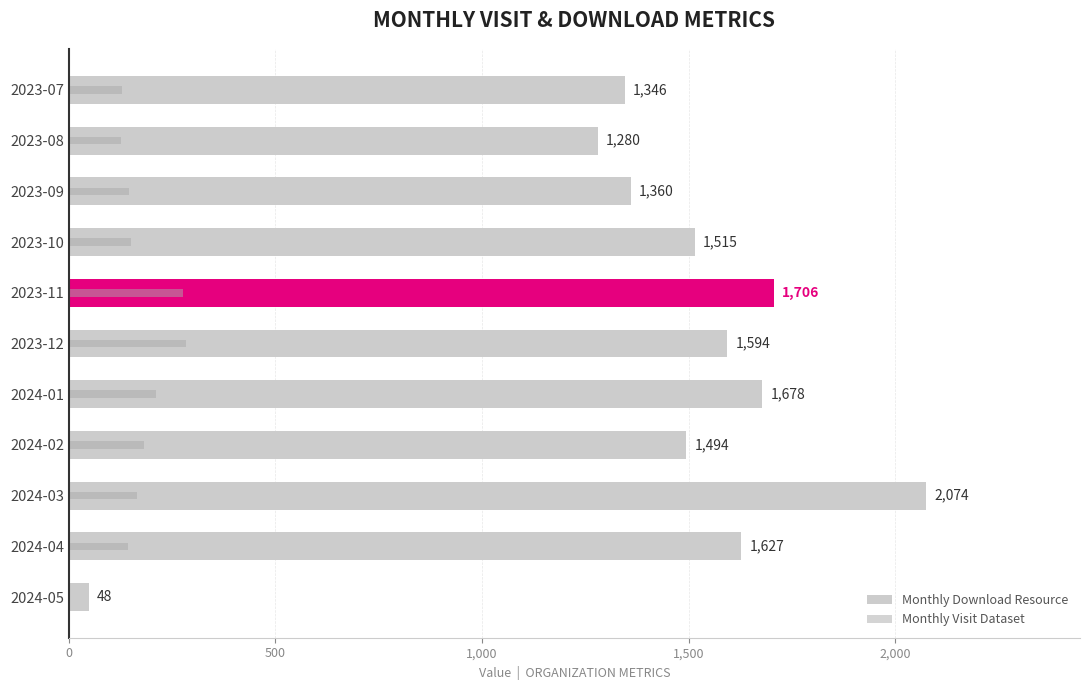

What is the difference between the maximum and minimum values in the Monthly Download Resource series?

2026